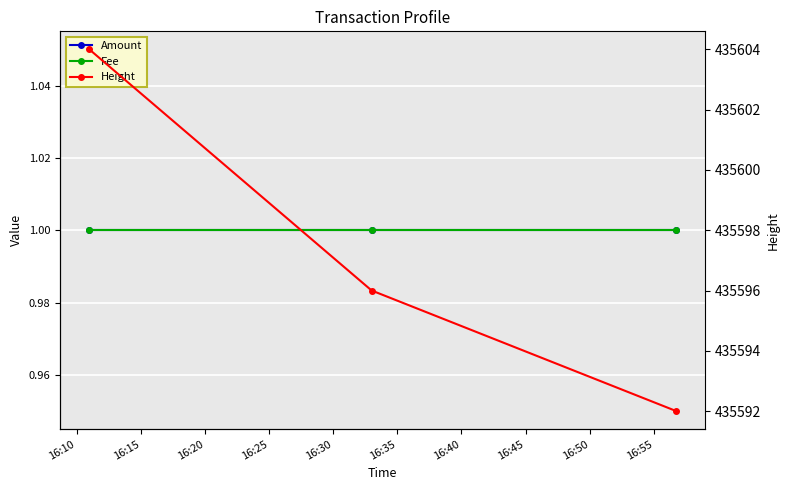

At which label does Amount reach its minimum?

16:10